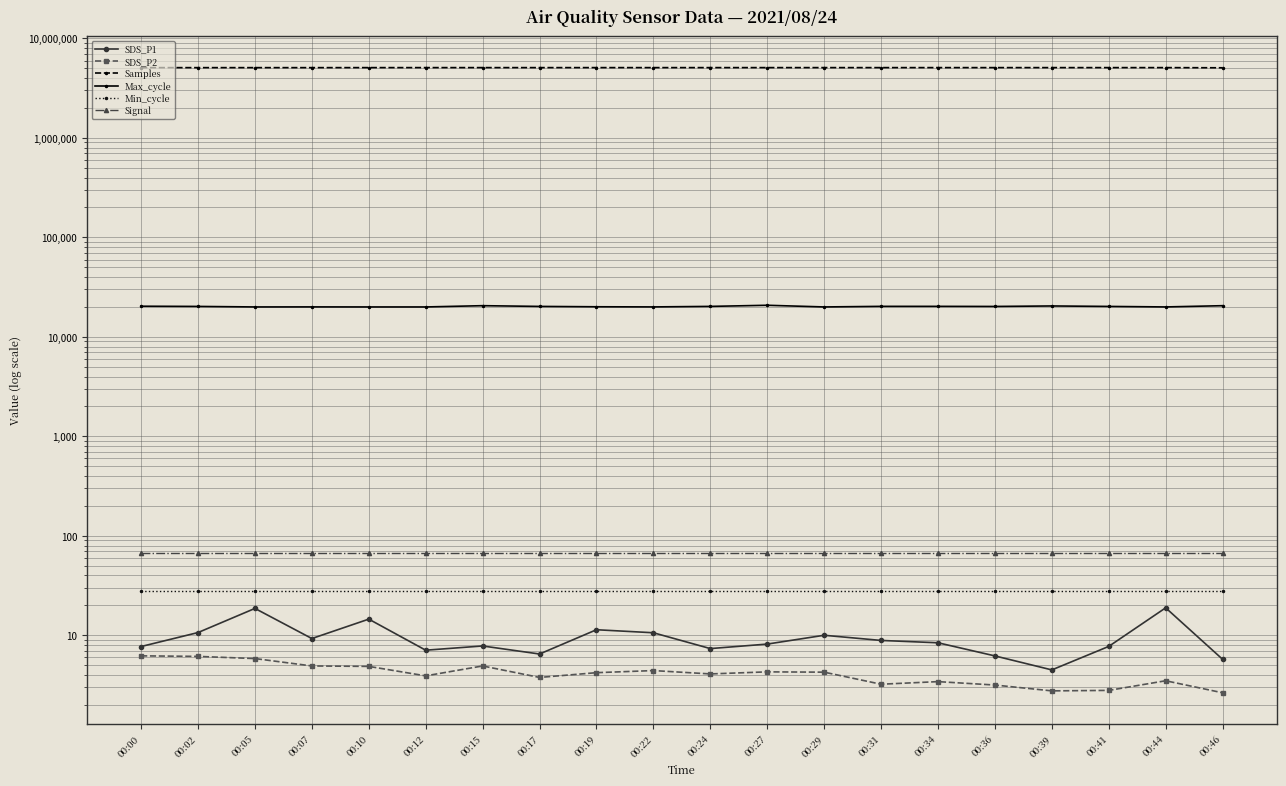

At which category is the sum across all series the highest?

00:27